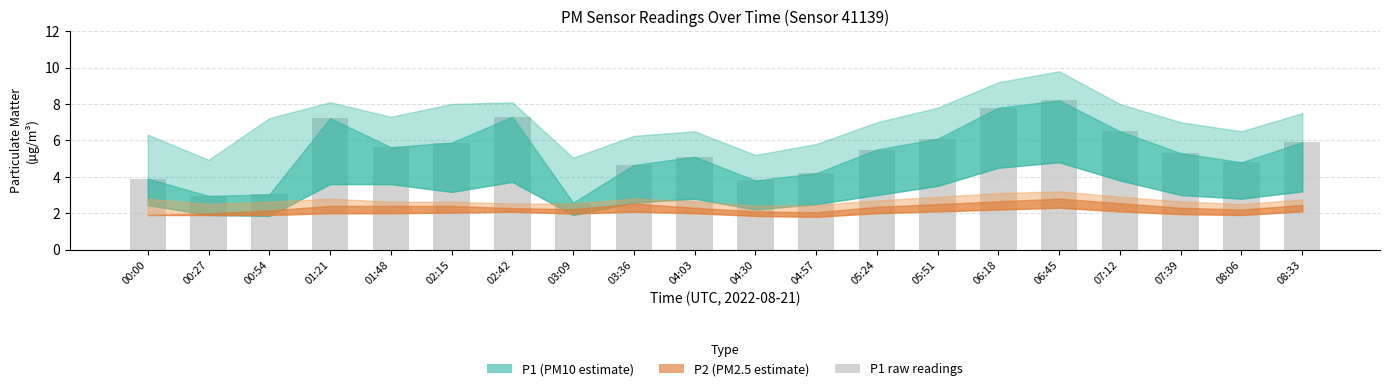

Read the value at 00:54.

3.0